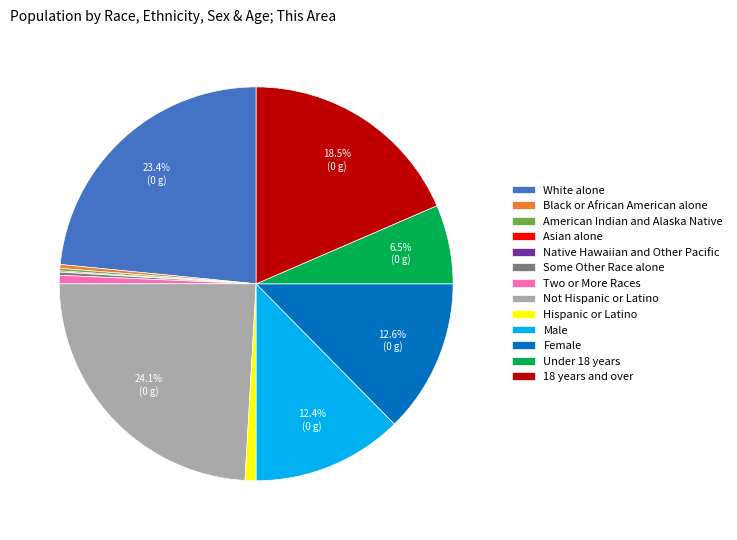

To the nearest percent, what is the combined percentage of Male and Not Hispanic or Latino?

36%